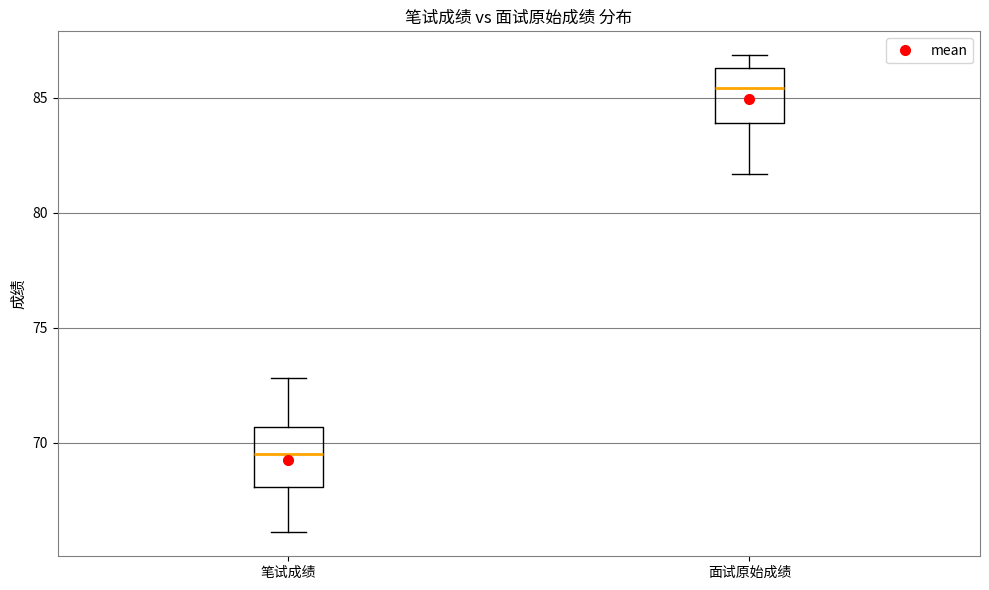

Where does the lower whisker of the box for 笔试成绩 end on the y-axis? The values are not printed on the chart, so give them approximately, as read against the axis.

66.0